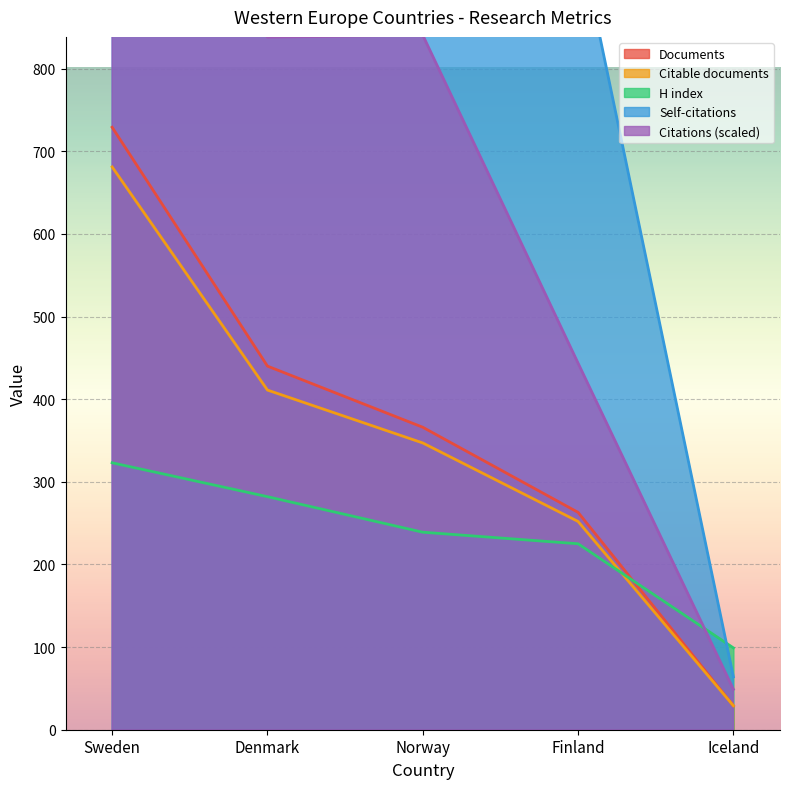

Reading left to right, transcribe all the data shown in this chart.

Documents: Sweden=729.0	Denmark=440.0	Norway=366.0	Finland=263.0	Iceland=29.0
Citable documents: Sweden=681.0	Denmark=411.0	Norway=347.0	Finland=252.0	Iceland=29.0
Citations: Sweden=1458.0	Denmark=838.0	Norway=840.5	Finland=443.5	Iceland=48.9
Self-citations: Sweden=4018.0	Denmark=2441.0	Norway=1653.0	Finland=965.0	Iceland=64.0
H index: Sweden=323.0	Denmark=282.0	Norway=239.0	Finland=225.0	Iceland=99.0